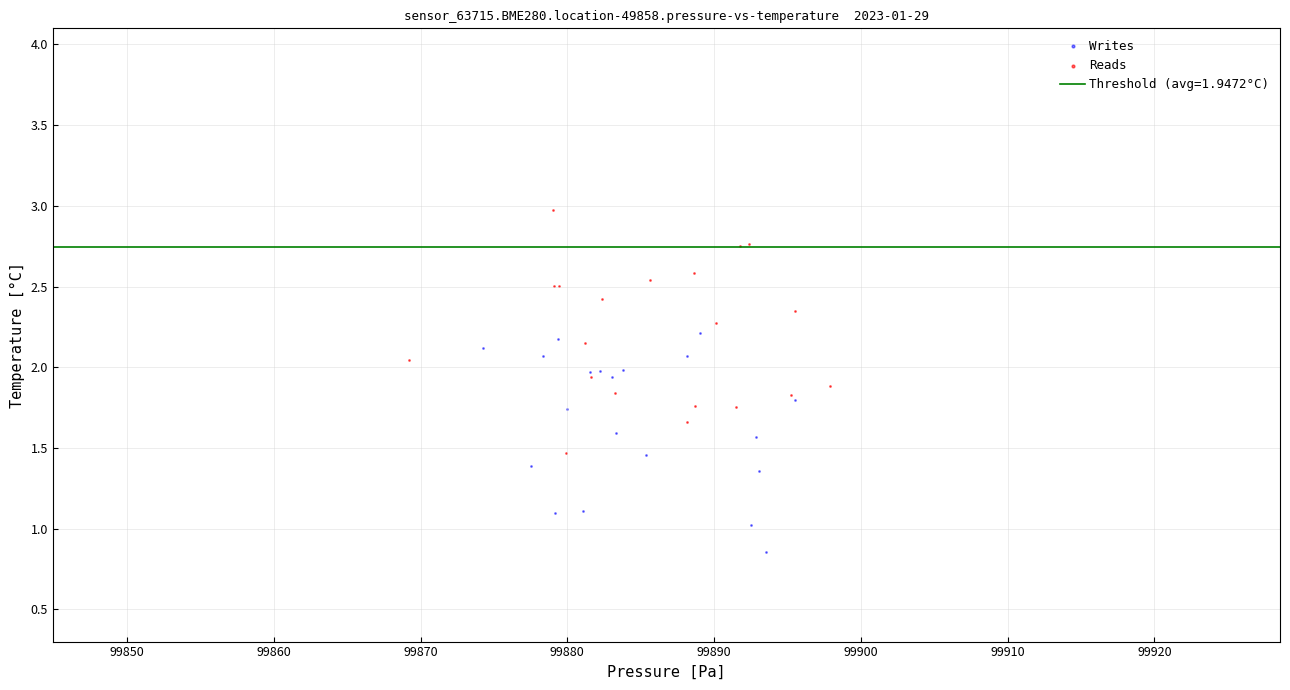

Which series reaches the maximum Y coordinate?

Reads